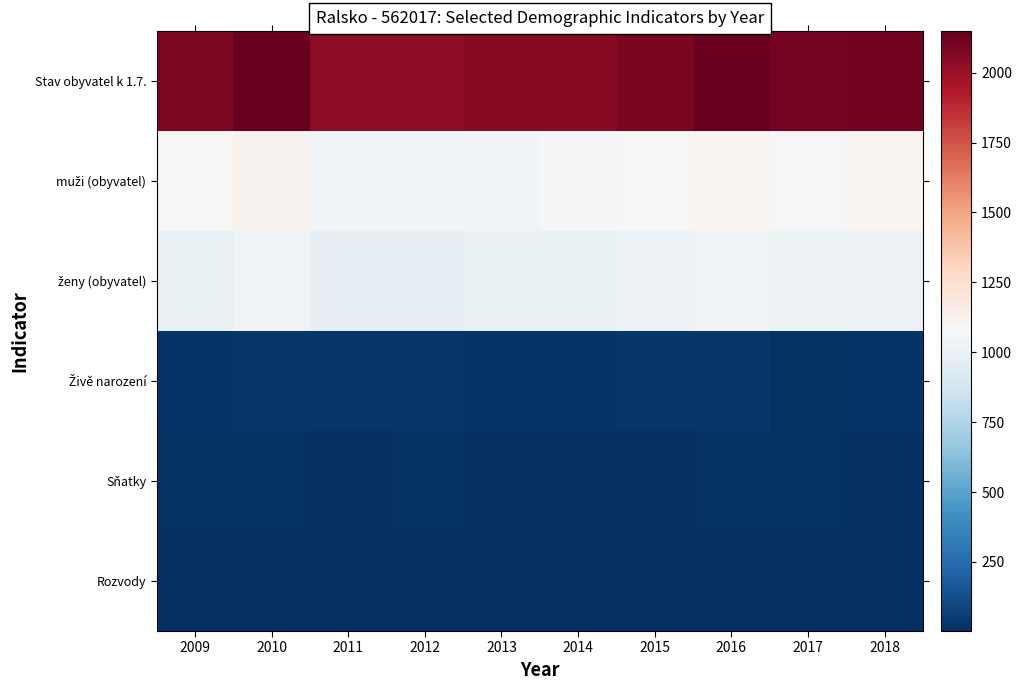

List the series in order of their peak value, lowest first.

Rozvody, Sňatky, Živě narození, ženy (obyvatel), muži (obyvatel), Stav obyvatel k 1.7.